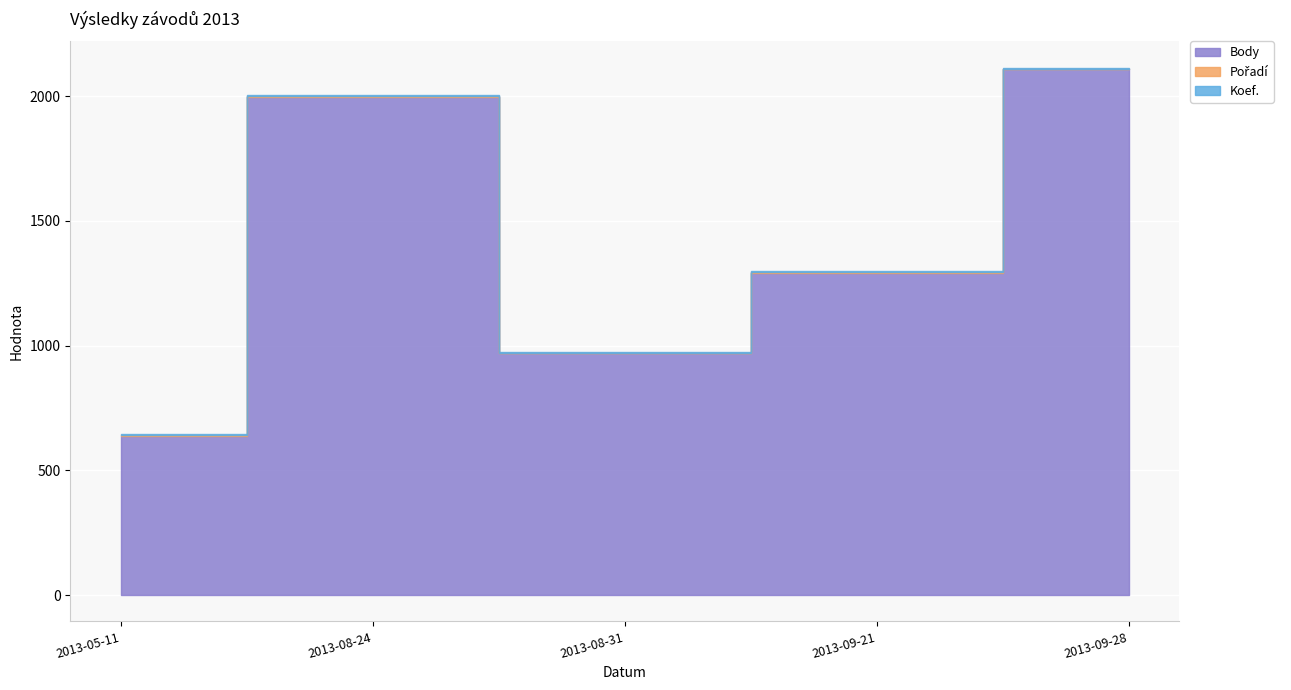

At which category does the chart reach its peak across all series?

2013-09-28